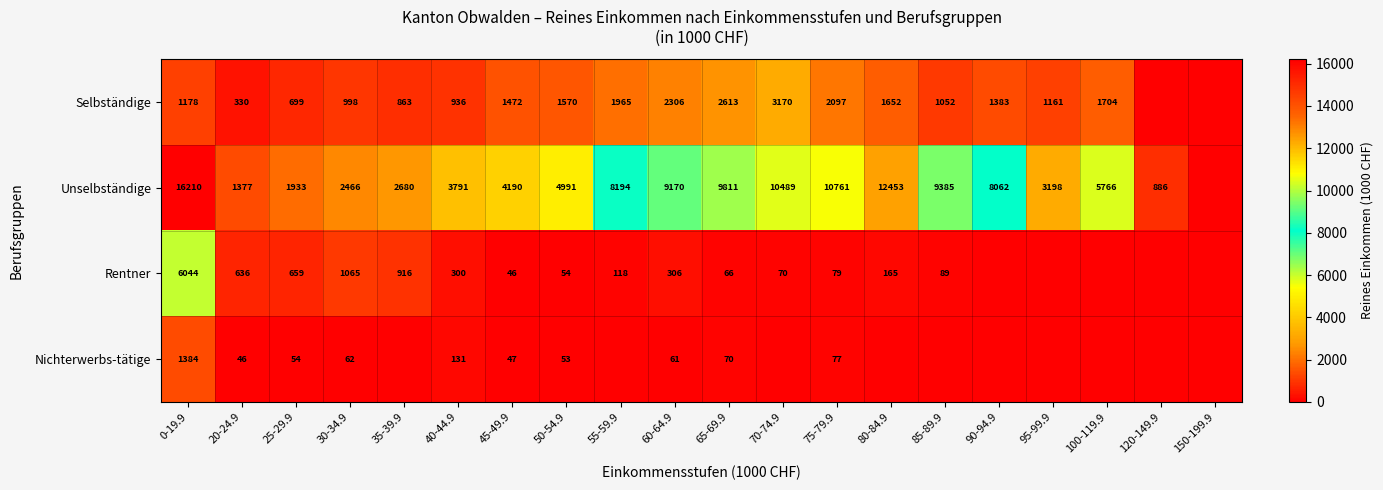

What is the difference between the highest and lowest values at 0-19.9?

15032